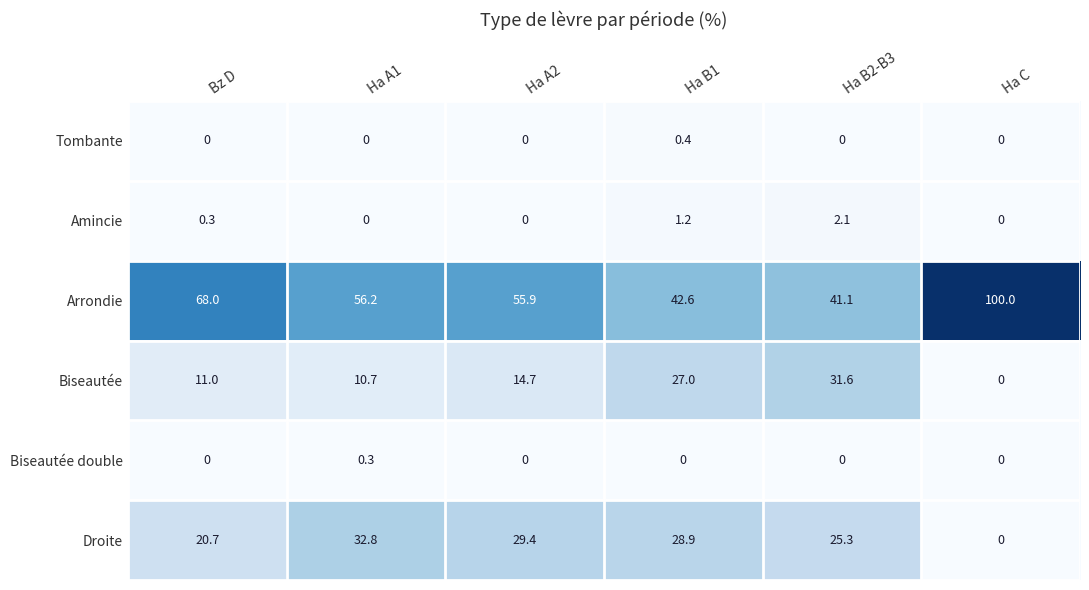

What is the sum of the Tombante values at Ha B1 and Bz D?

0.4